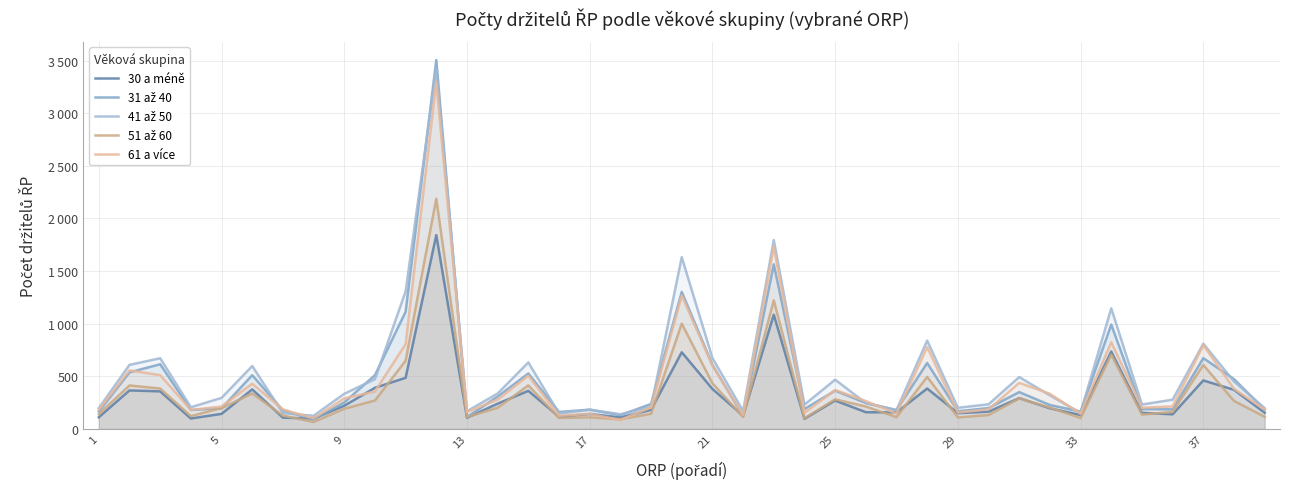

At how many categories does at least one series exceed 1680?

2